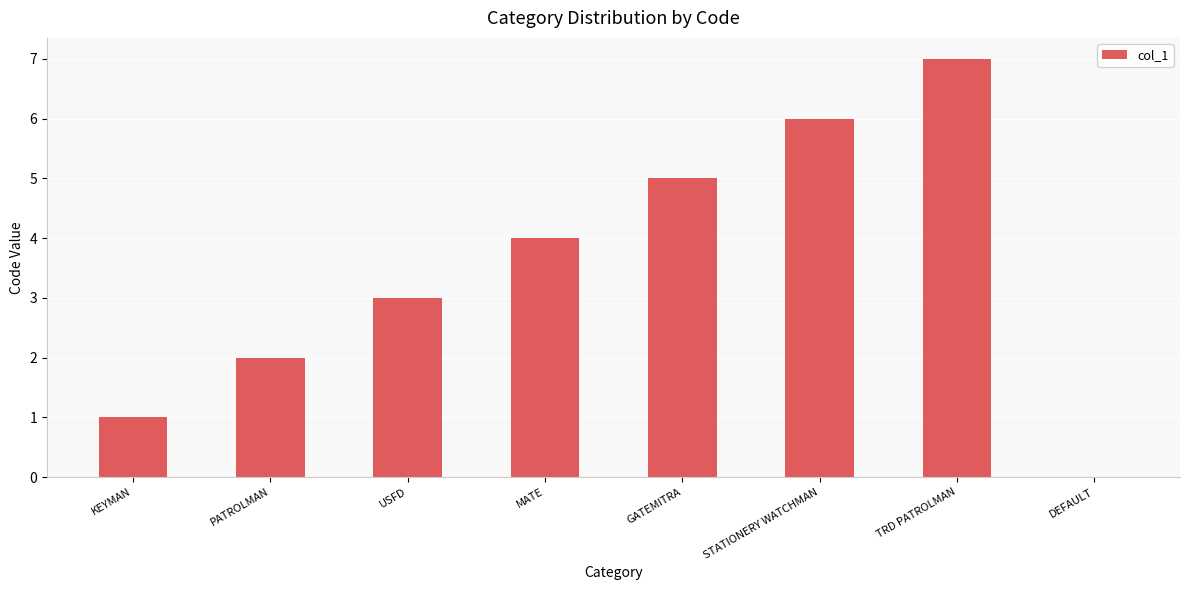

The chart shows a value of 1 at KEYMAN. True or false?

True